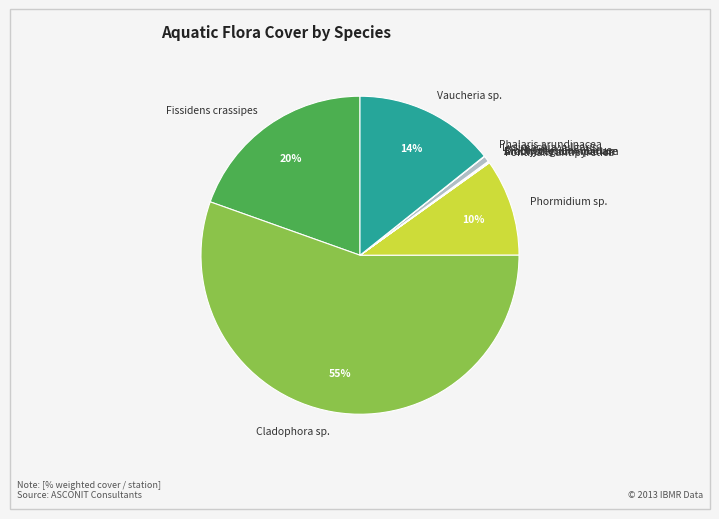

The Phormidium sp. slice represents 10% of the pie. True or false?

True